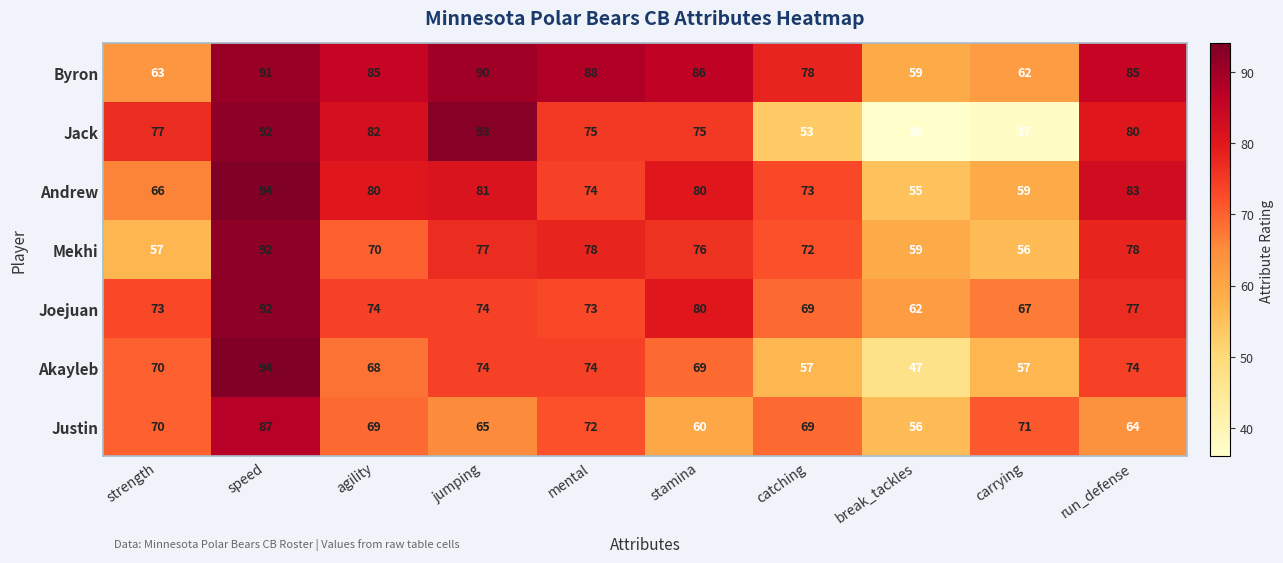

What is the difference between the highest and lowest values at break_tackles?

26